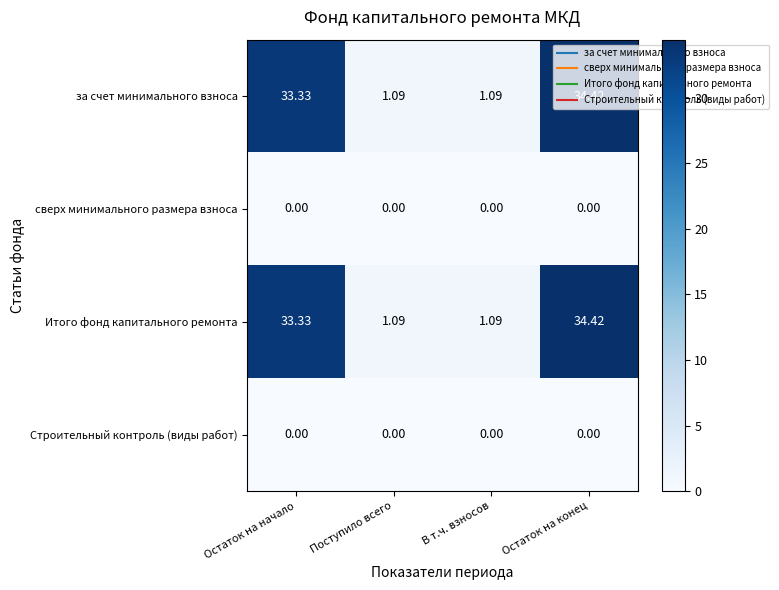

Which label corresponds to the largest value in the chart?

Остаток на конец